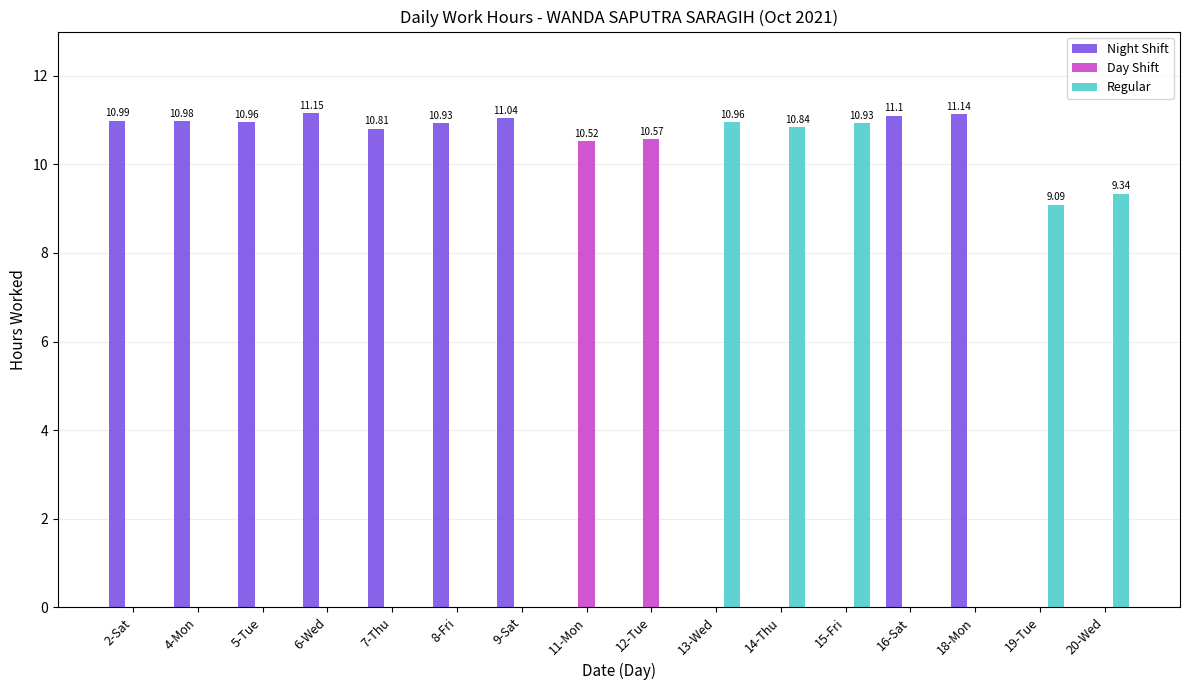

Are the bars horizontal?

No